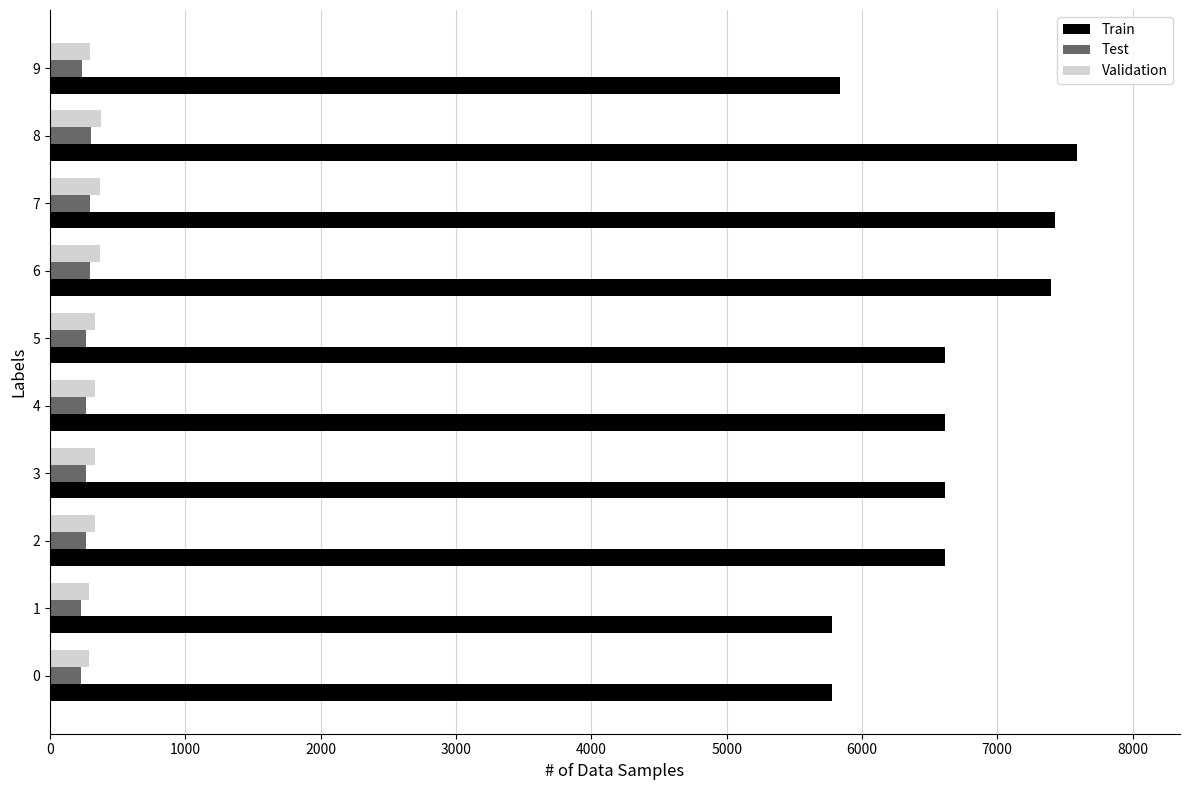

What is the sum of the Test values at 3 and 8?

567